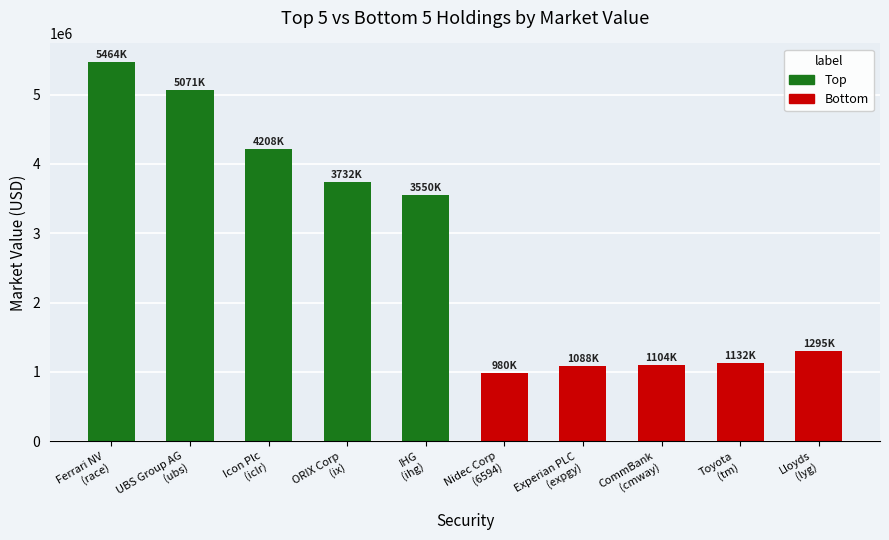

What is the difference between the maximum and second lowest values?

4376007.9